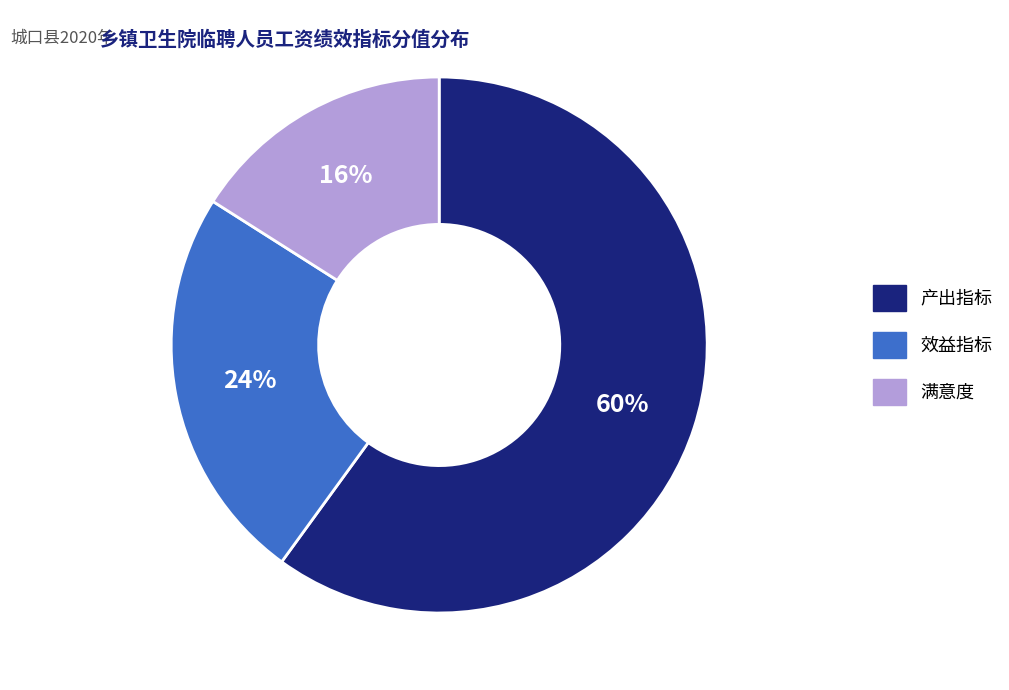

What percentage is the 产出指标 slice, to the nearest percent?

60%